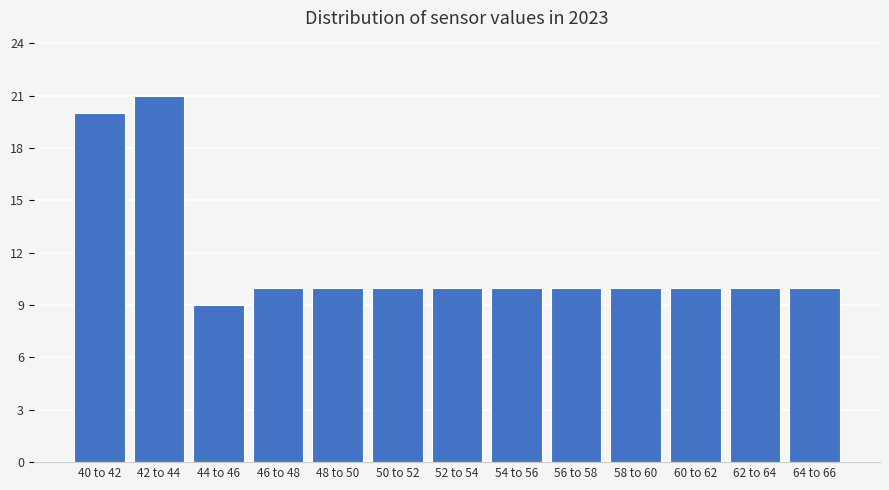

Reading left to right, list all the values displayed in this chart.

20	21	9	10	10	10	10	10	10	10	10	10	10